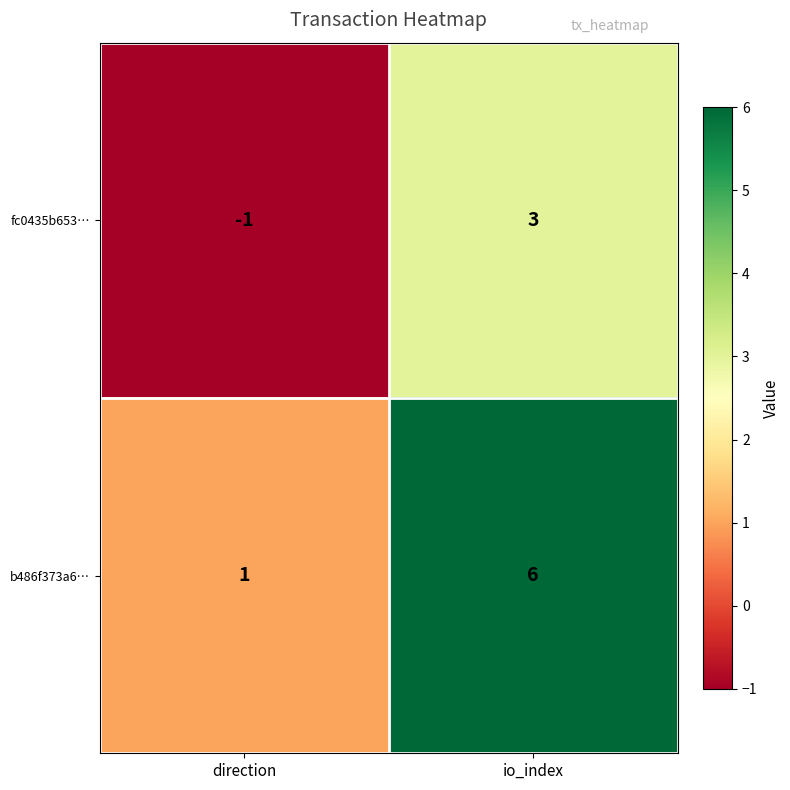

Between direction and io_index, which series saw the biggest shift?

b486f373a6…